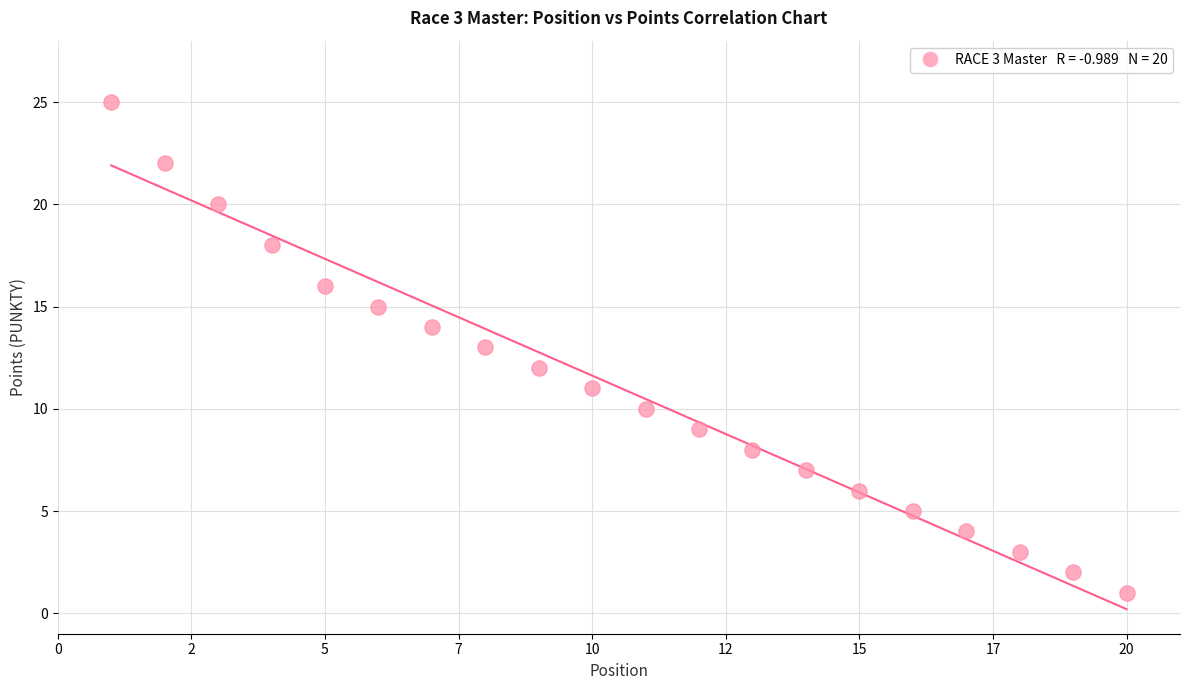

What is the range of Y values (max minus min)?

24